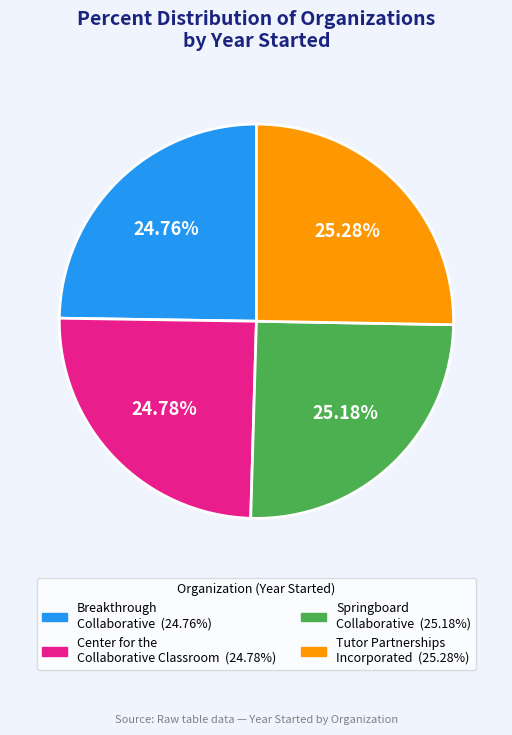

To the nearest percent, what is the average slice percentage?

25%